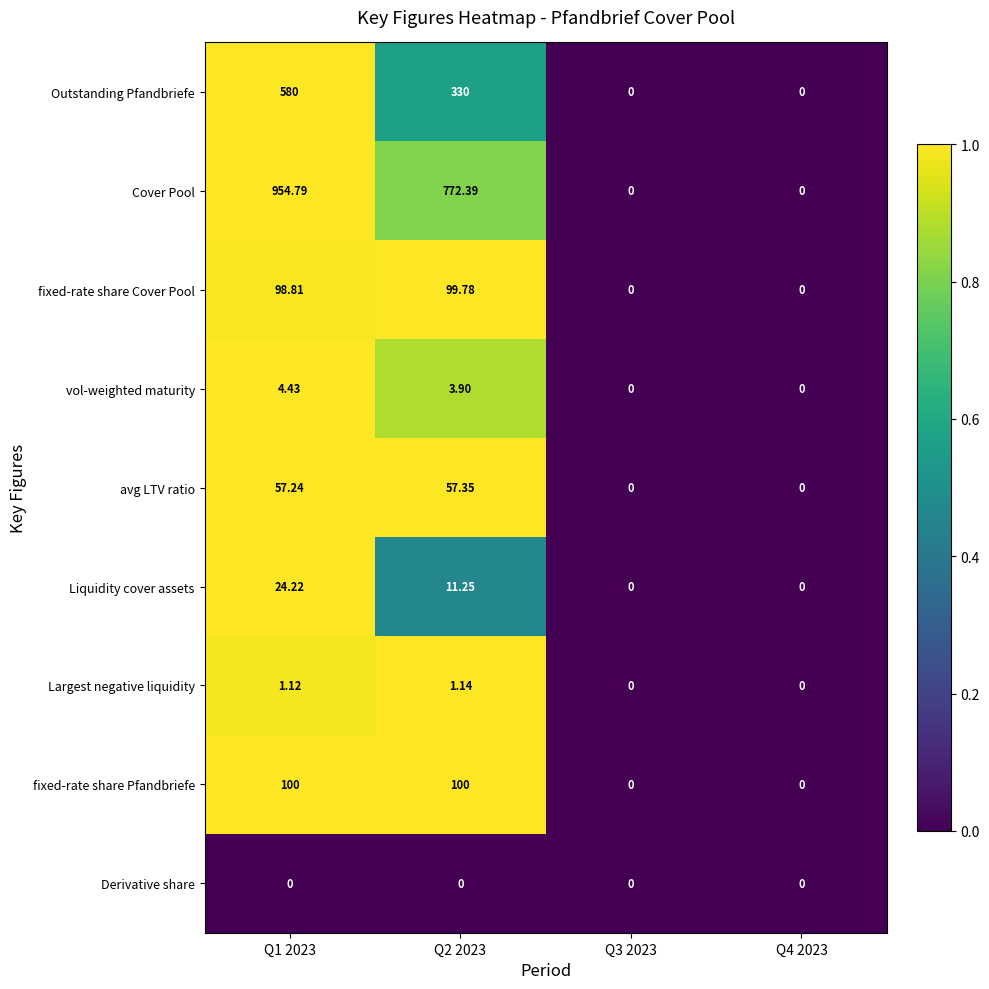

Which series has the largest total across all categories?

Cover Pool